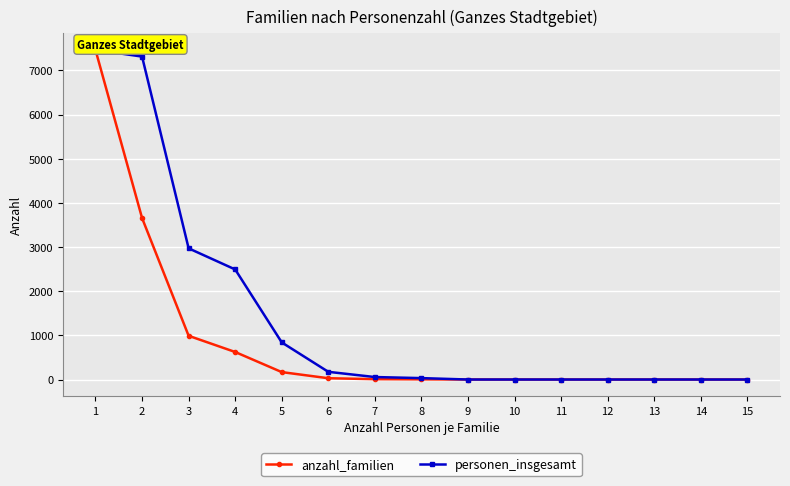

List the series in order of their overall mean, lowest first.

anzahl_familien, personen_insgesamt